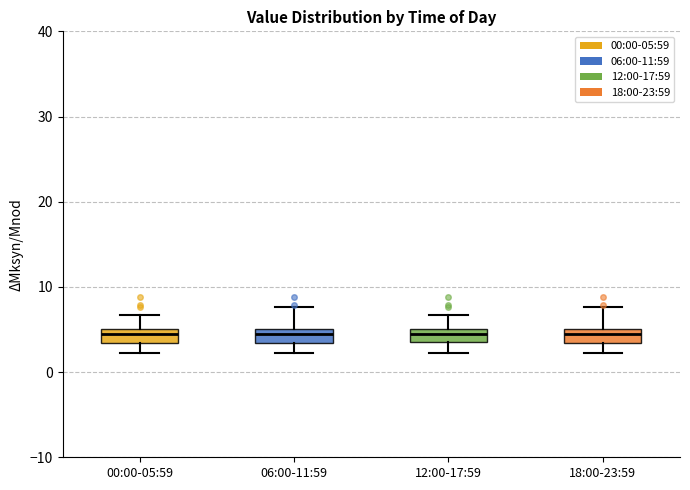

Reading left to right, transcribe this box plot: for each box, give where its median line is, the range the box spans, and where its two whiskers end, as read against the y-axis. The values are not printed on the chart, so give them approximately, as read against the axis.

00:00-05:59: median 4, box 3 to 5, whiskers 2 to 7
06:00-11:59: median 4, box 3 to 5, whiskers 2 to 8
12:00-17:59: median 4 (inside the box), box 4 to 5, whiskers 2 to 7
18:00-23:59: median 4, box 3 to 5, whiskers 2 to 8